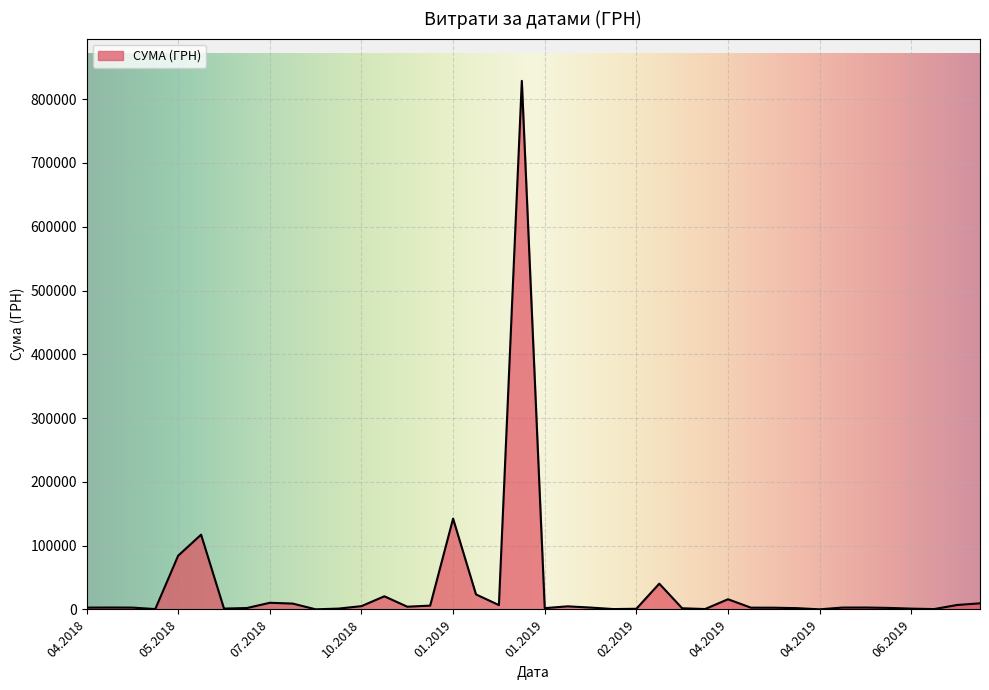

What is the maximum value shown in the chart?

828659.7